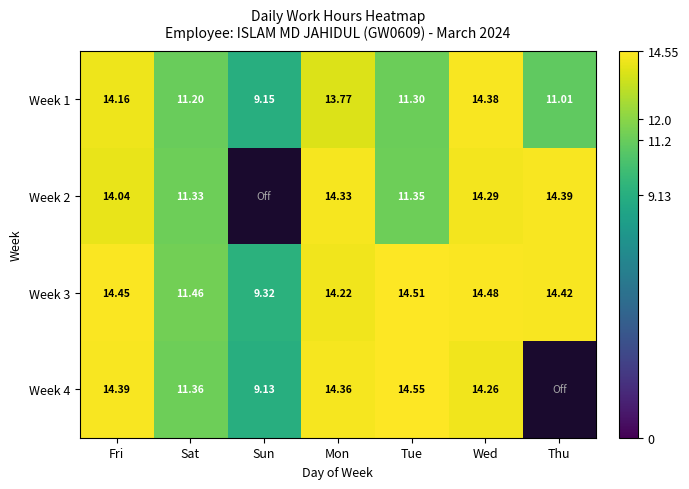

At which category does the chart reach its minimum across all series?

Sun